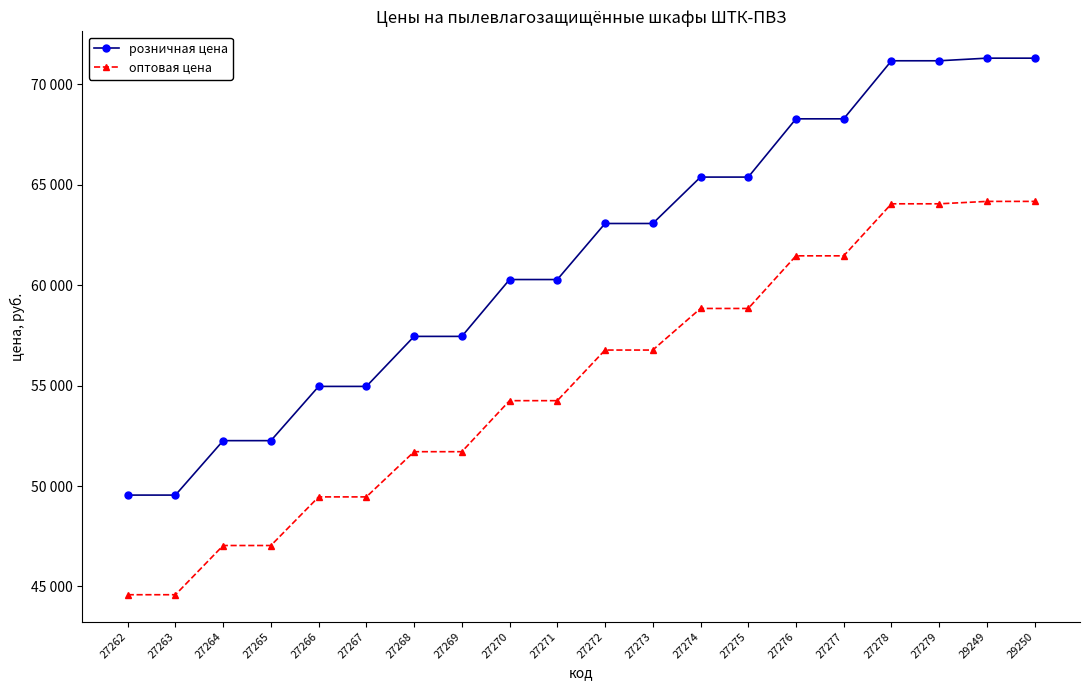

Does the chart have visible grid lines?

No